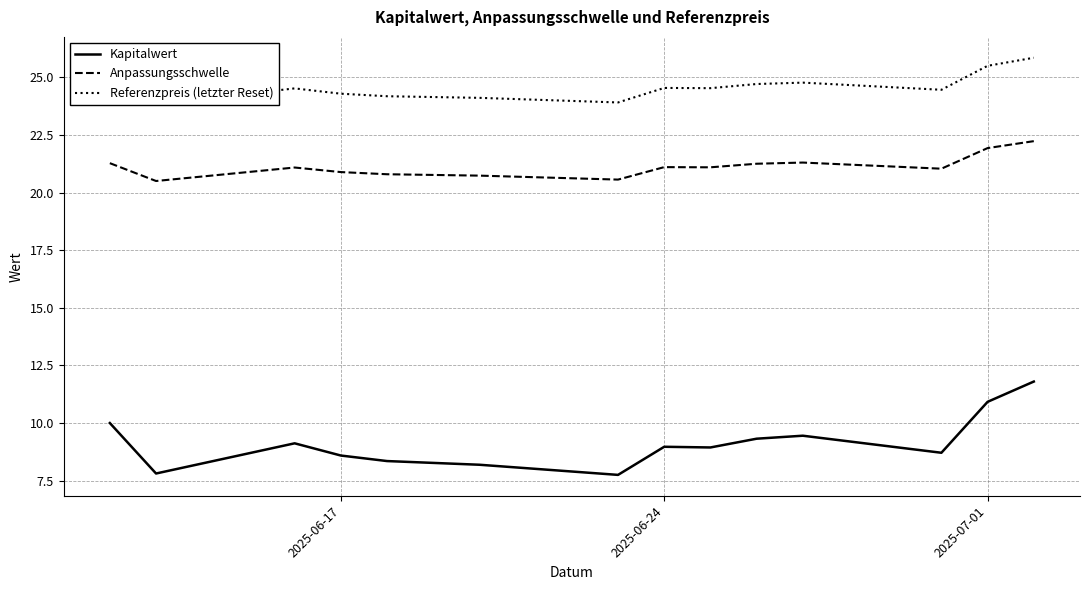

What is the minimum value for Kapitalwert?

7.8